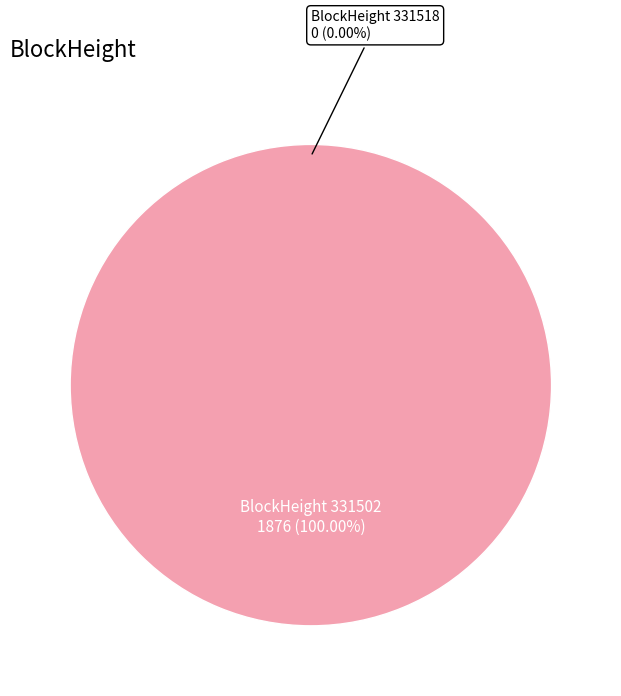

Is it true that 331518 is 1% of the pie?

False